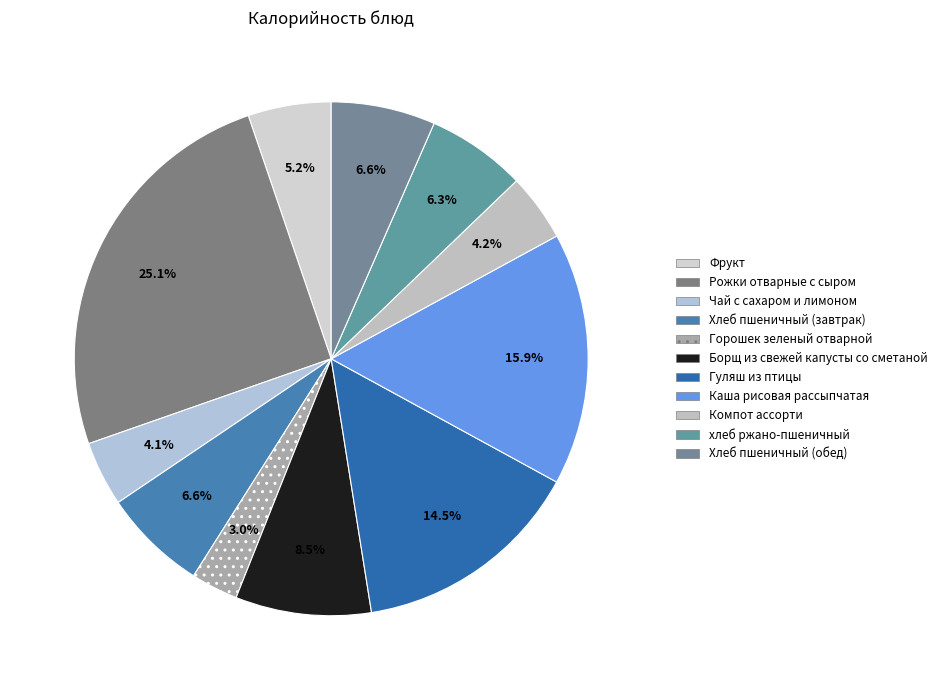

Count the number of slices in the pie.

11